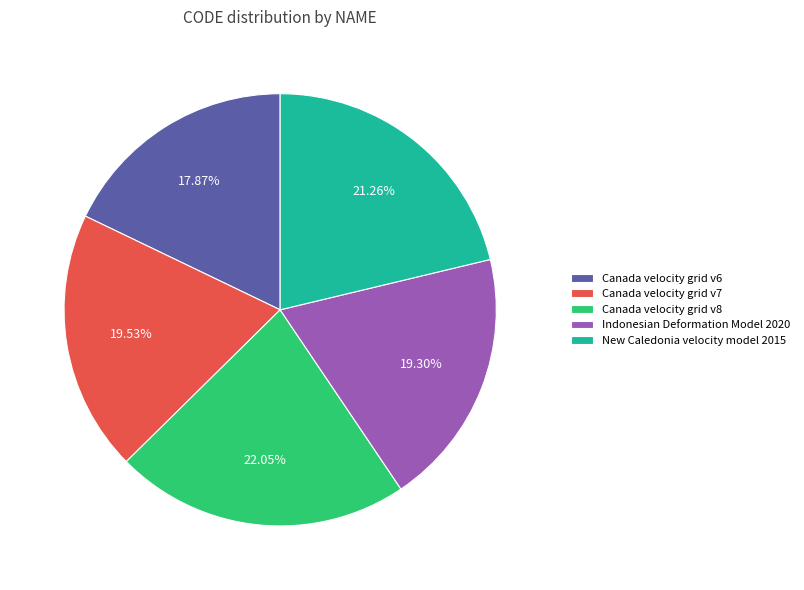

To the nearest percent, what is the combined percentage of Canada velocity grid v8 and Canada velocity grid v7?

42%